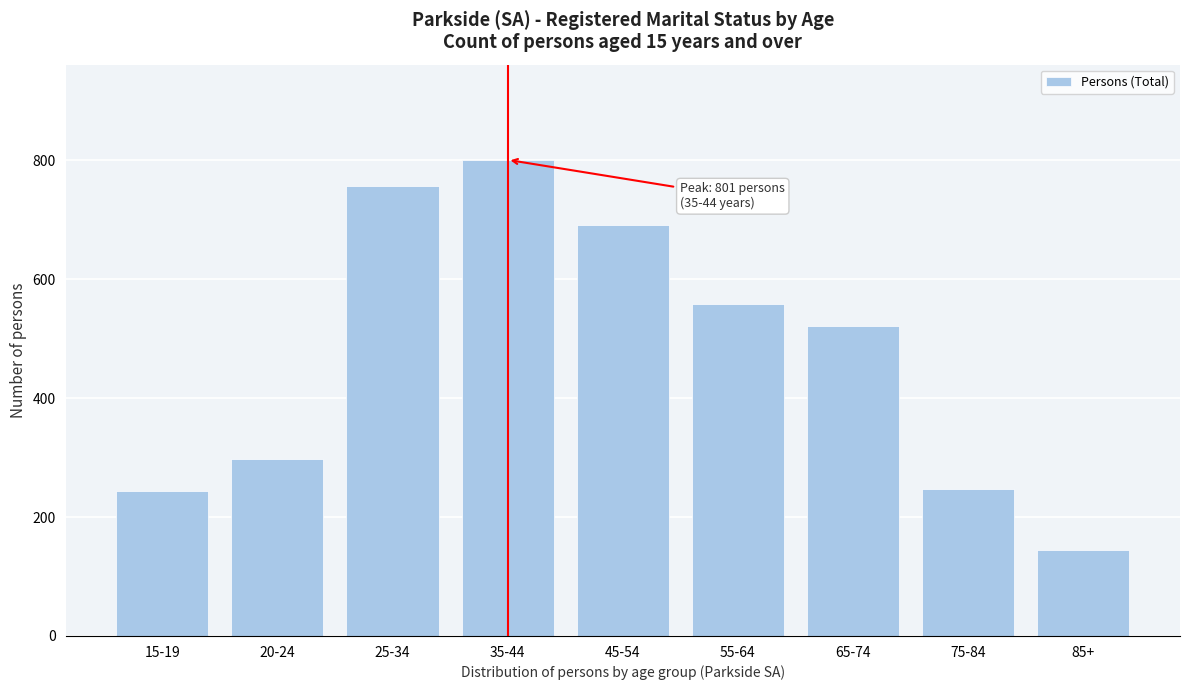

Reading right to left, extract all data points from this chart.

144	248	521	558	692	801	757	298	244